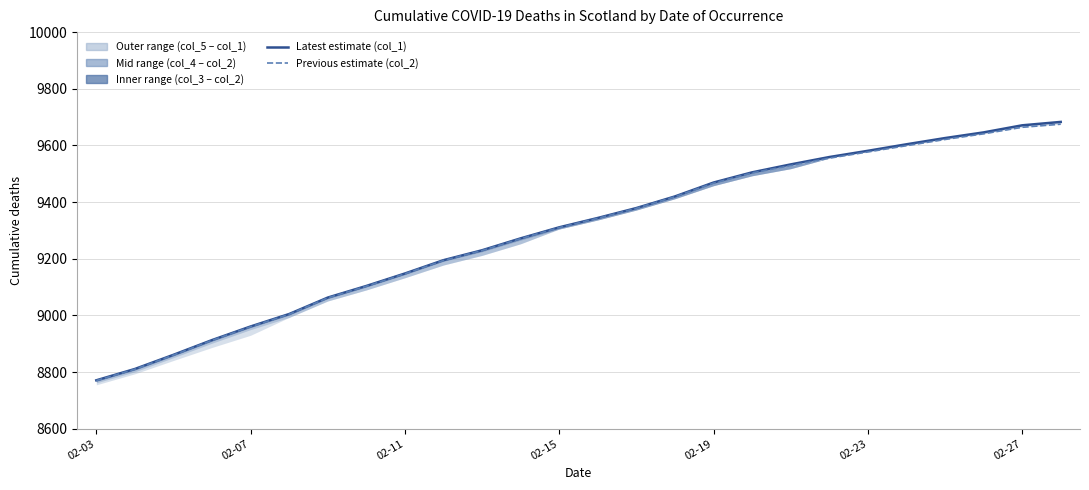

The value of col_4 at 7 is 15059. True or false?

False